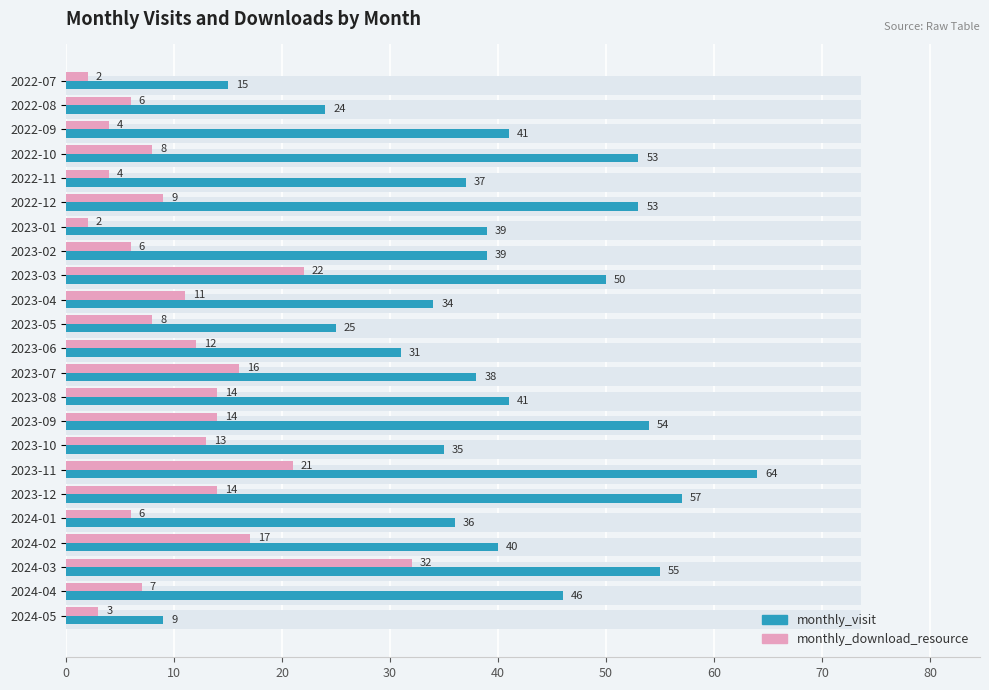

Rank the series at 2023-05 from highest to lowest value.

monthly_visit, monthly_download_resource